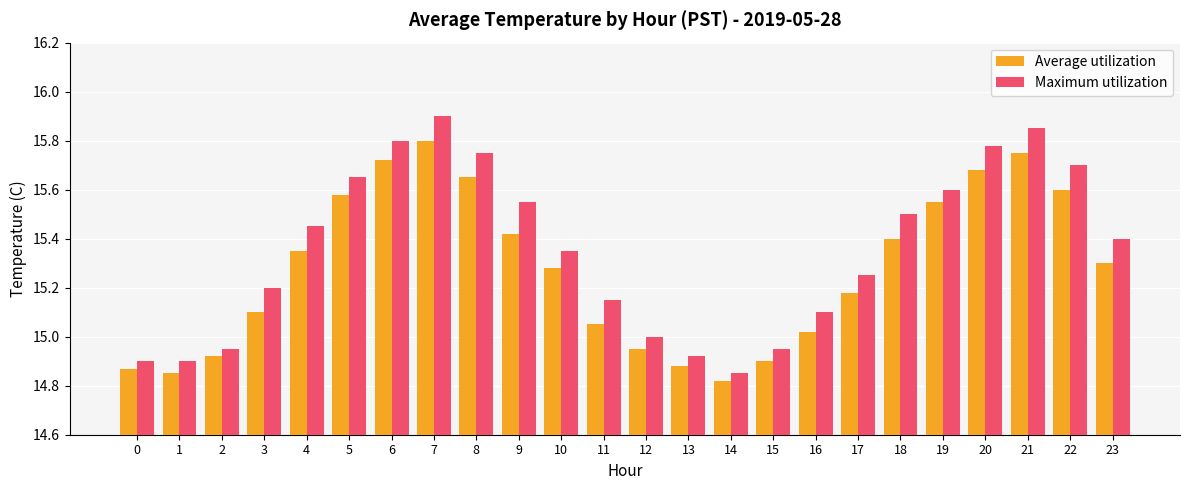

Rank the series by their average value, from highest to lowest.

Maximum utilization, Average utilization